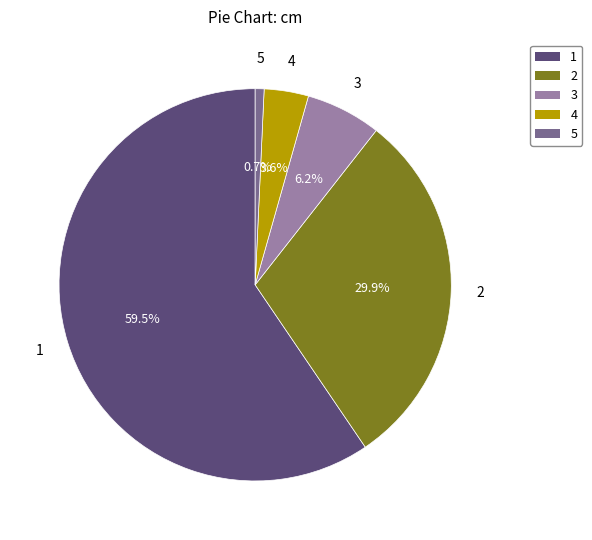

Which category has the biggest portion of the pie?

1